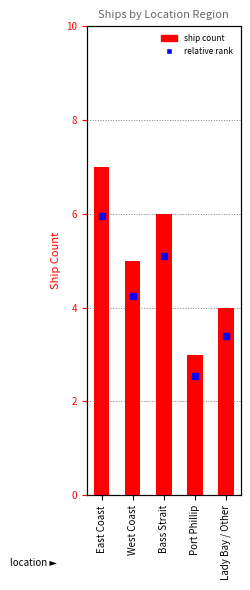

Reading right to left, transcribe all the data shown in this chart.

4	3	6	5	7